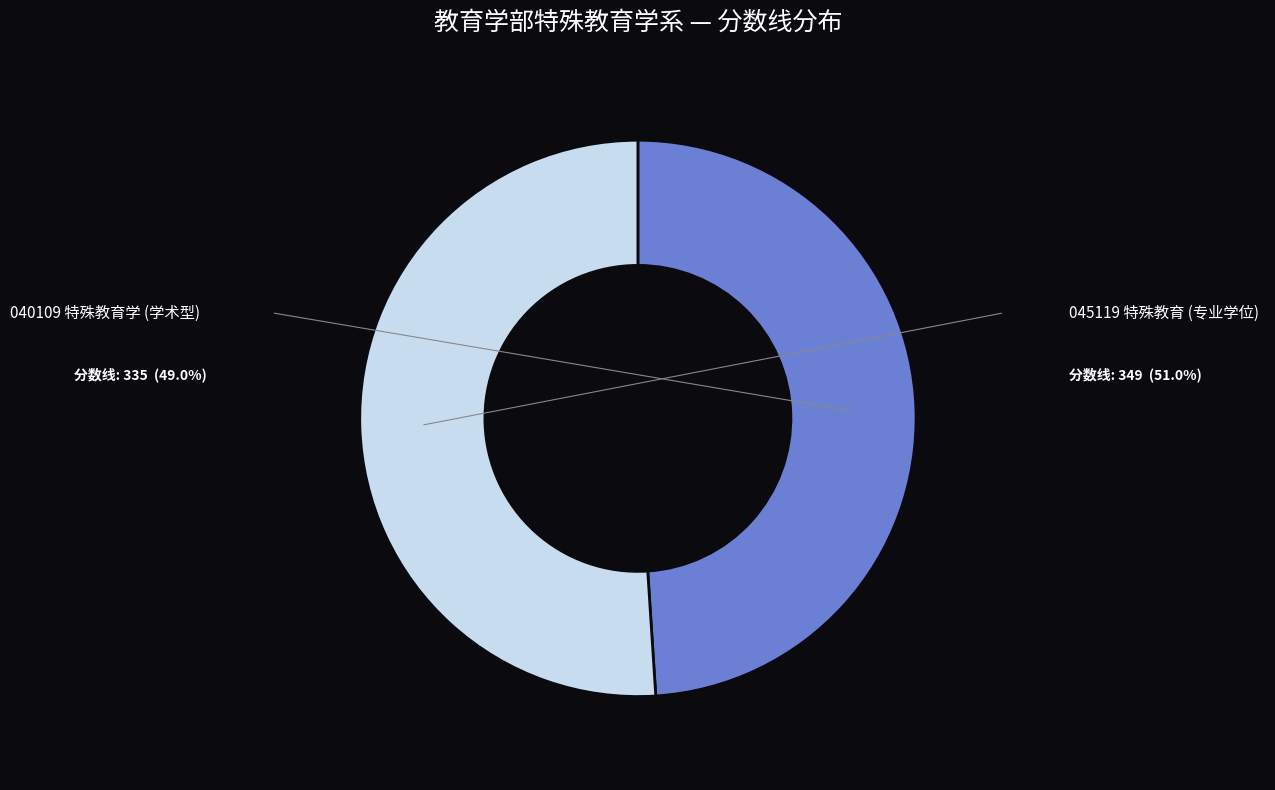

Which category accounts for the majority?

045119 特殊教育 (专业学位)